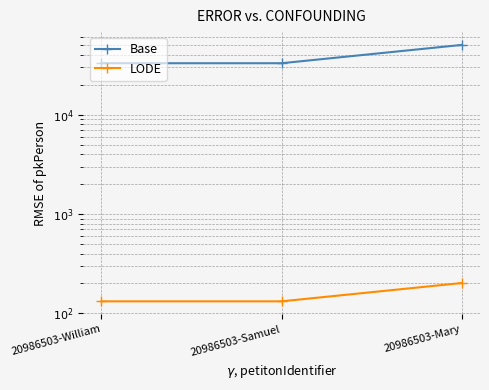

What position from the right is 20986503-William?

3